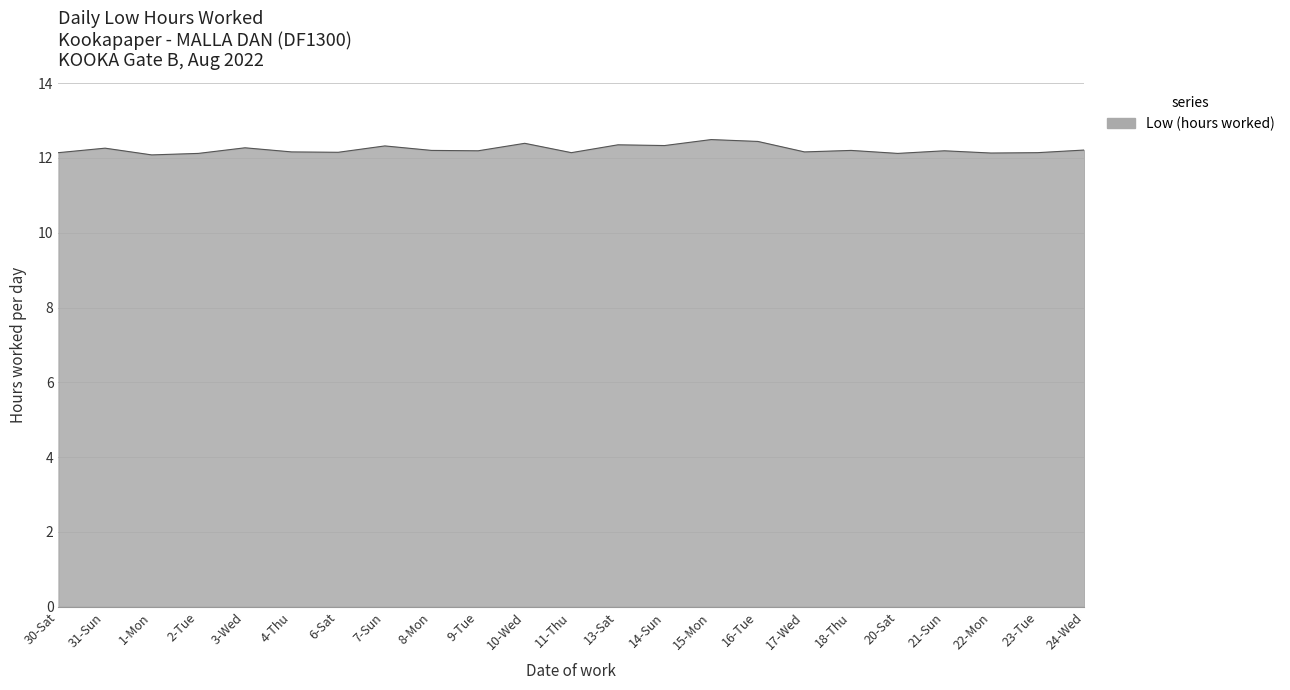

The chart shows a value of 19.2 at 21-Sun. True or false?

False